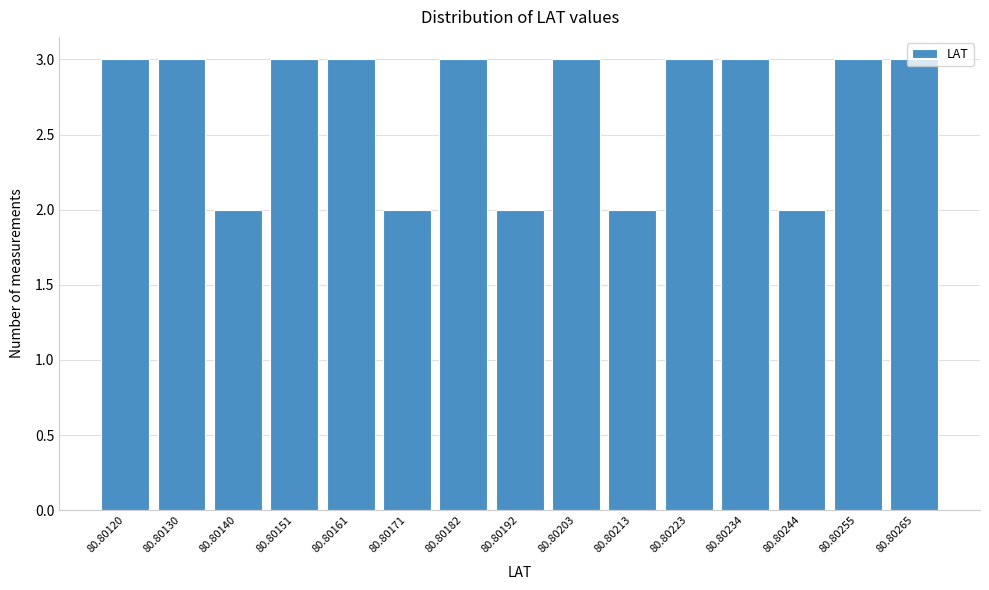

What is the sum of the values at 80.80265 and 80.80203?

6